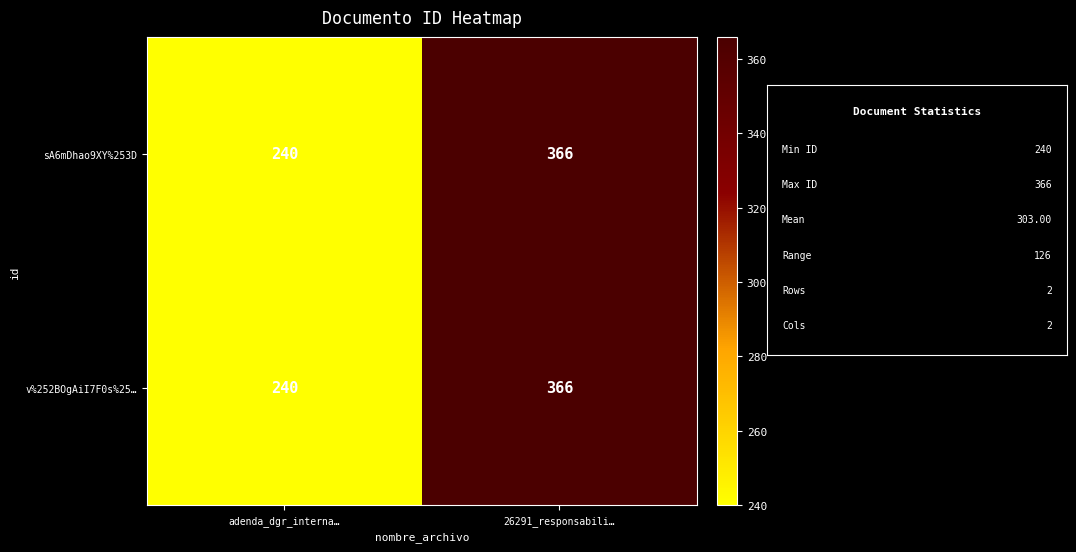

At how many categories does at least one series exceed 358?

1